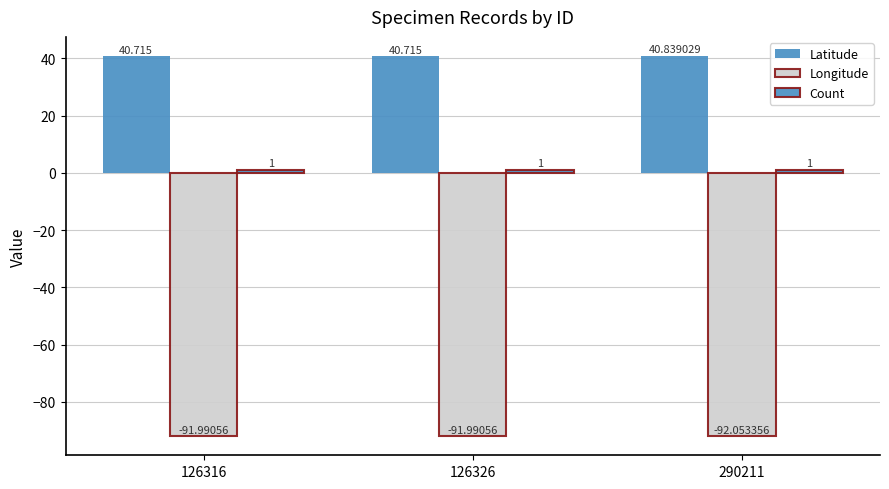

Are the bars horizontal?

No